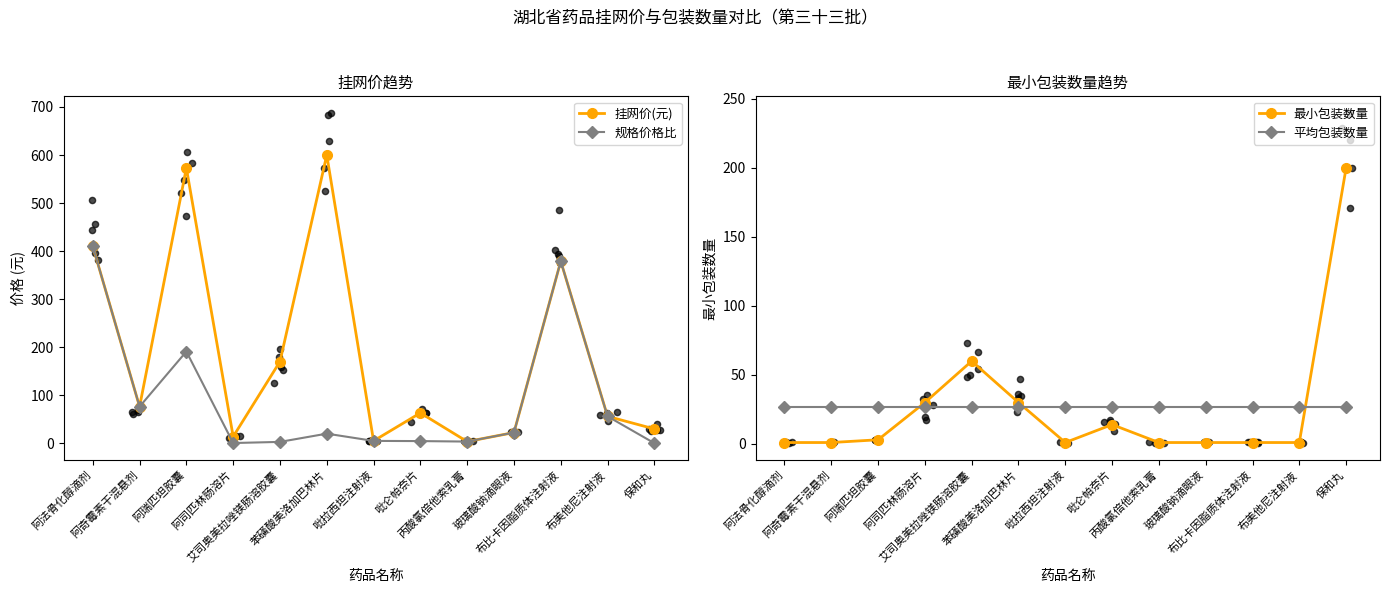

Which series has the largest Y range (max minus min)?

挂网价(元)